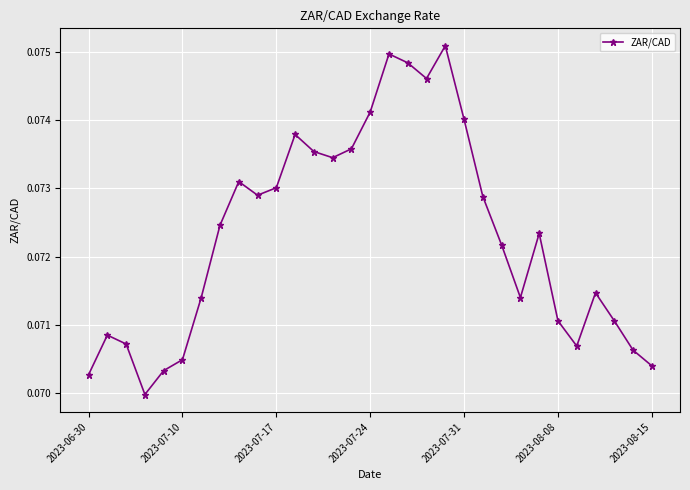

How many interior local peaks (higher than both neighbors) does the data have?

7